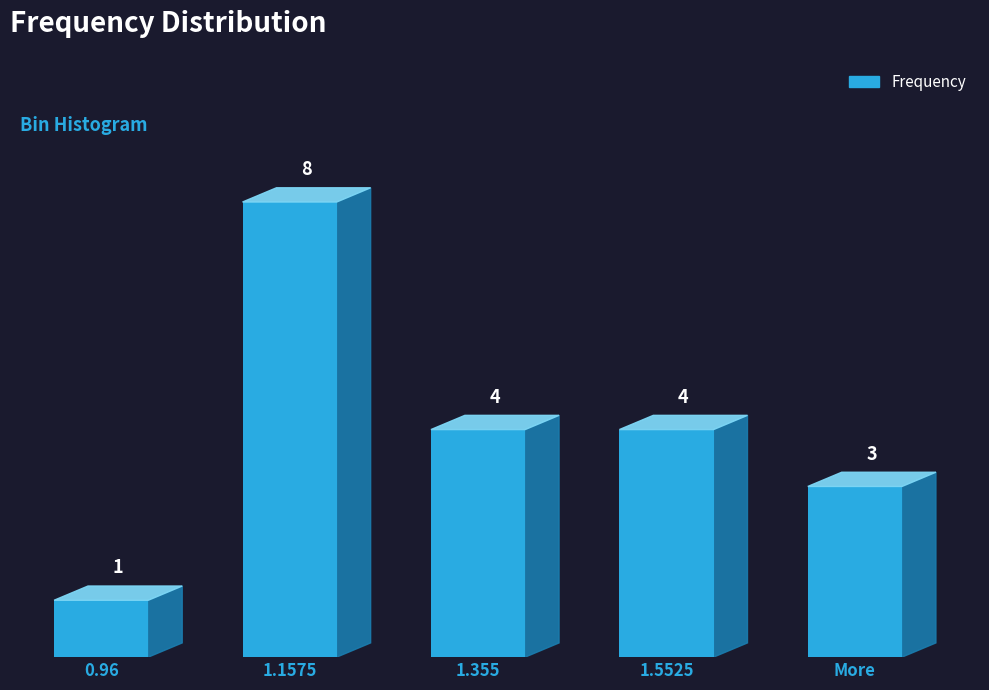

What is the greatest value displayed?

8